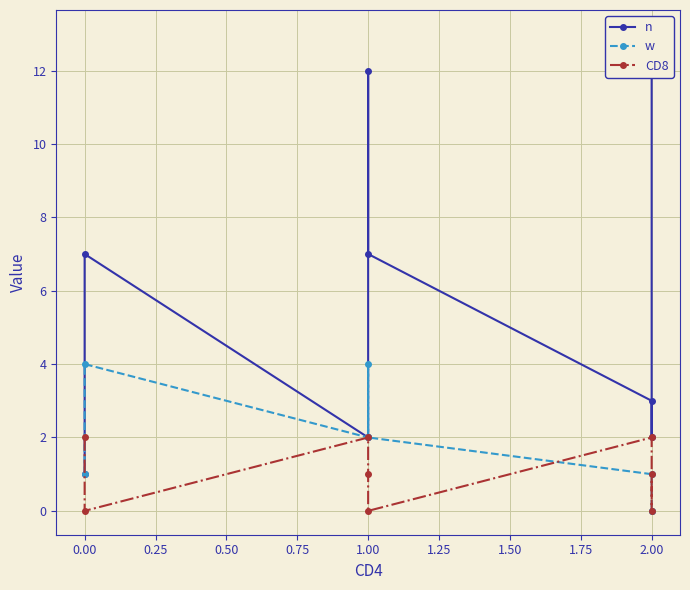

The value of CD8 at 0.00 is 0. True or false?

True